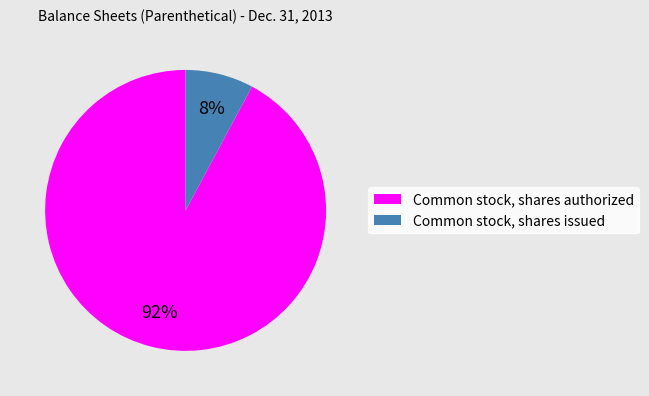

Between Common stock, shares issued and Common stock, shares authorized, which is larger?

Common stock, shares authorized